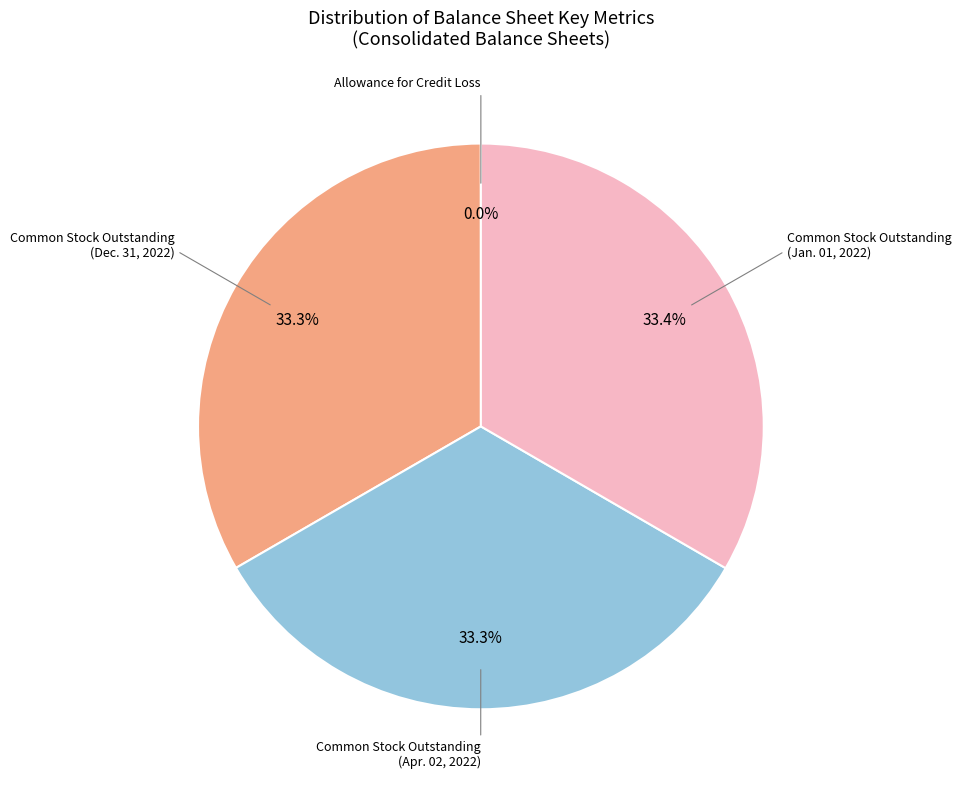

Is there a majority slice in this chart?

No